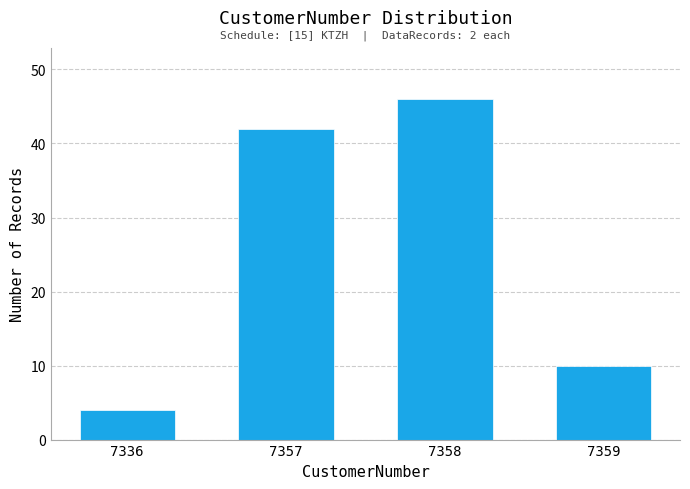

Reading right to left, what are all the values shown in this chart?

7359=10	7358=46	7357=42	7336=4